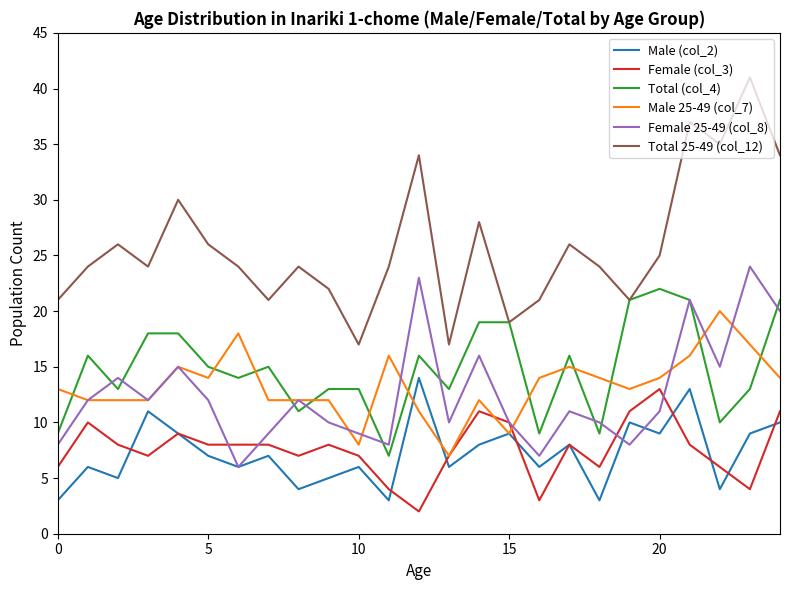

True or false: Total 25-49 (col_12) and Male (col_2) intersect in this chart.

False